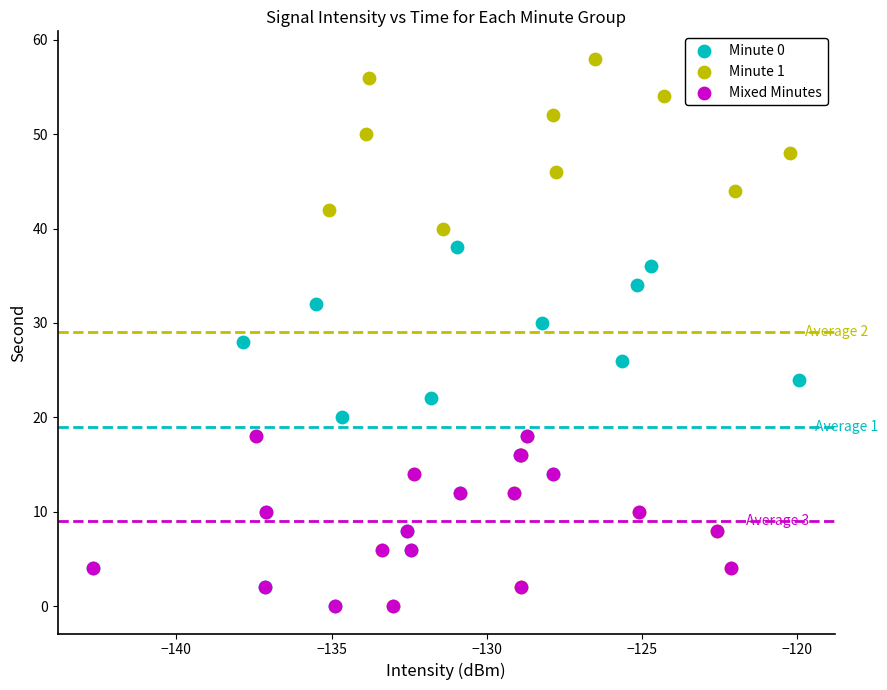

Which series has the largest Y range (max minus min)?

Minute 1